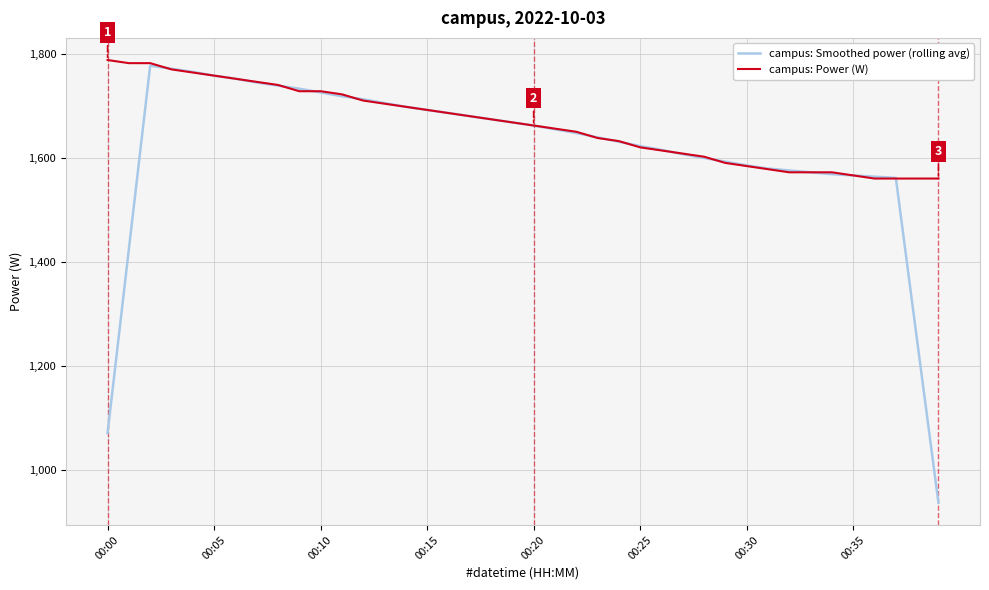

Rank the series by their average value, from lowest to highest.

campus: Smoothed power (rolling avg), campus: Power (W)